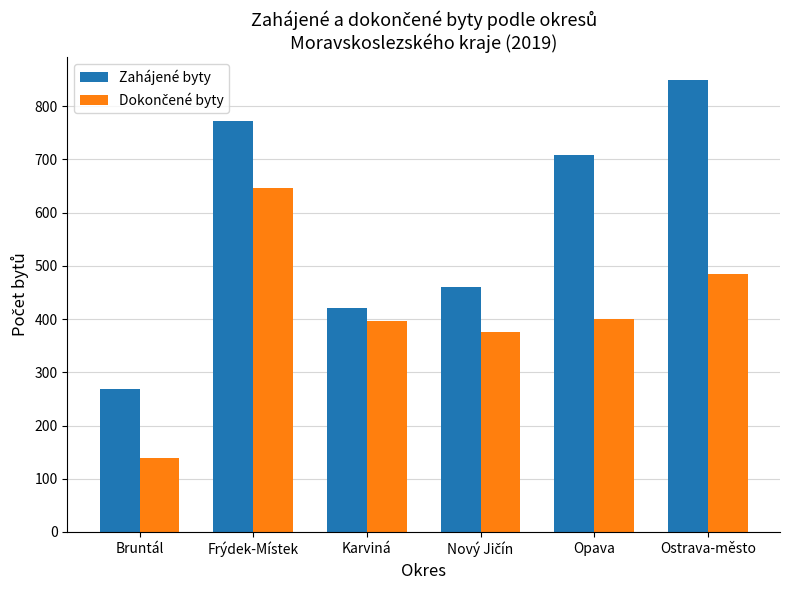

At which category is the sum across all series the highest?

Frýdek-Místek